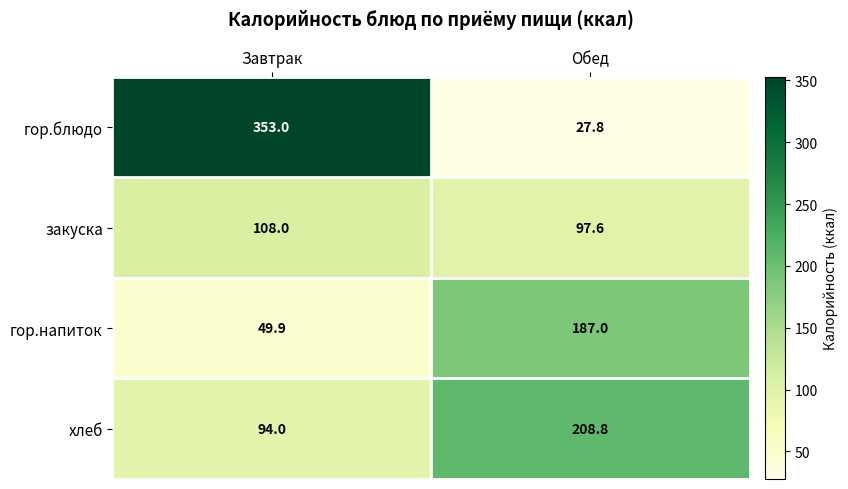

Rank the series by their maximum value, from highest to lowest.

гор.блюдо, хлеб, гор.напиток, закуска